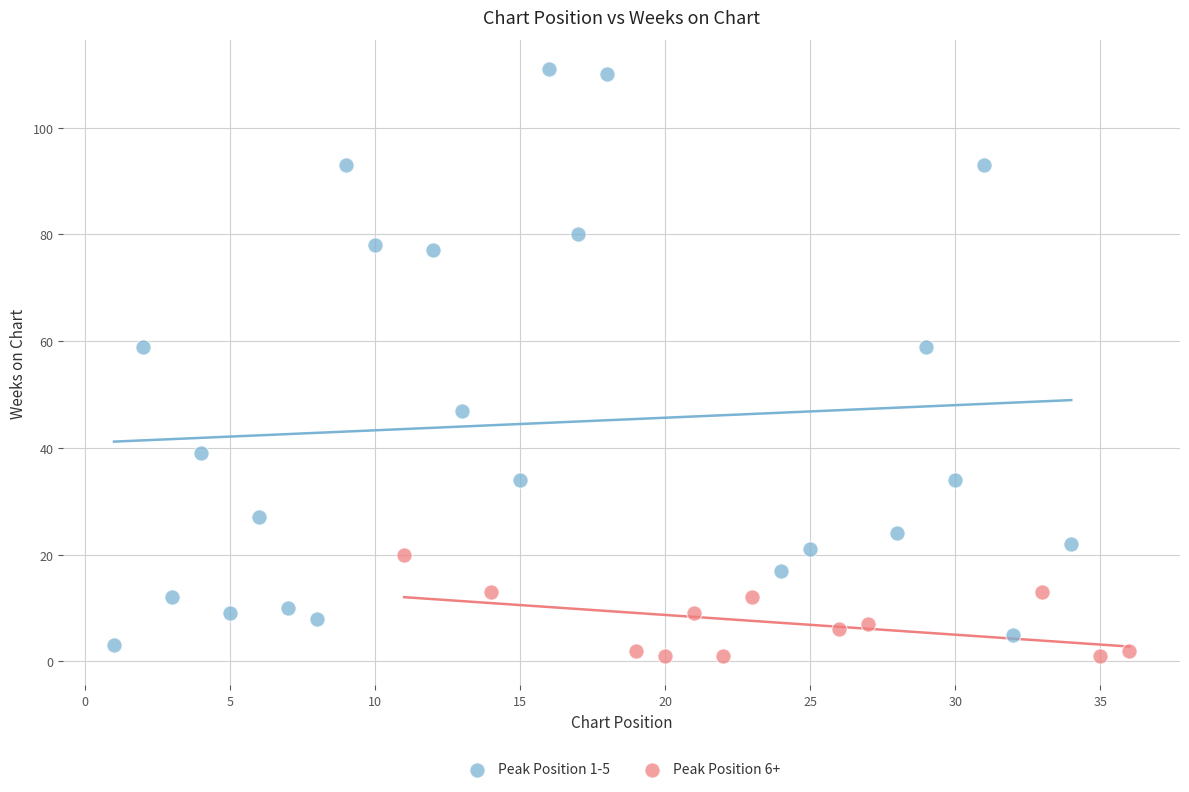

Which series has the largest Y range (max minus min)?

Peak Position 1-5